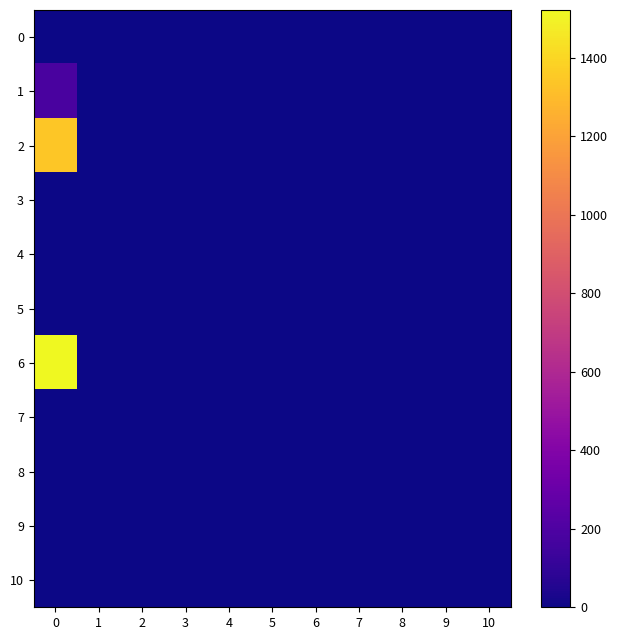

At how many categories does at least one series exceed 1055?

1